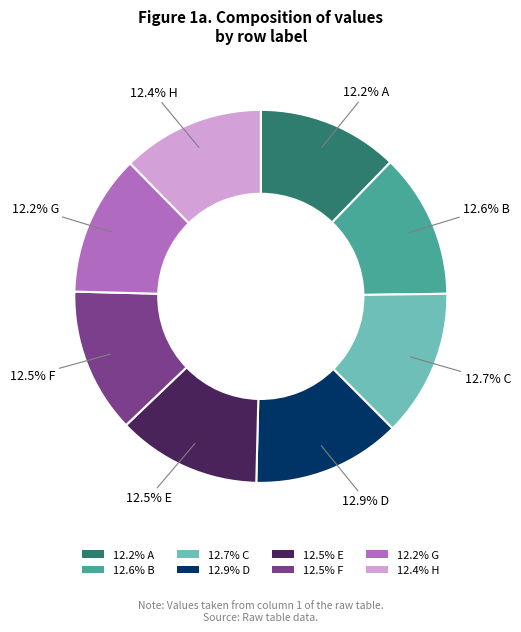

What portion of the pie excludes 12.6% B?

87.4%